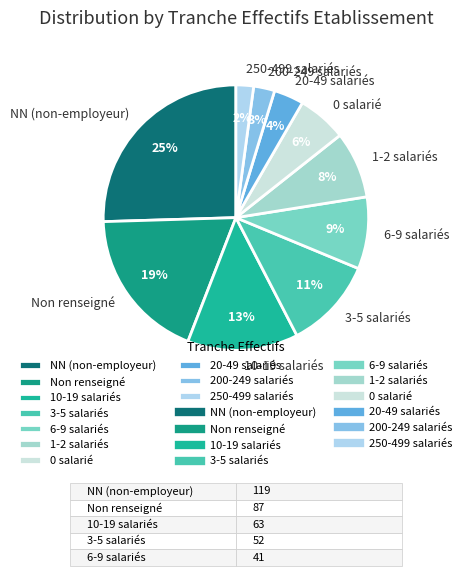

To the nearest percent, what is the difference between the 0 salarié and 1-2 salariés slice percentages?

2%